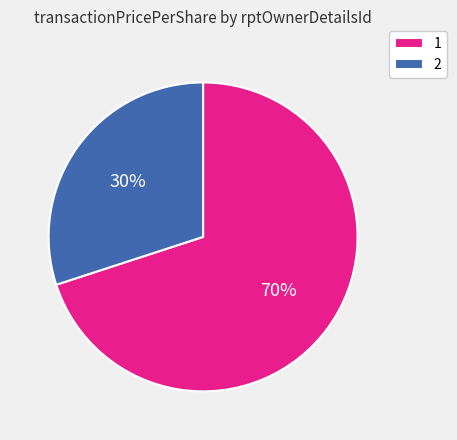

How many segments does this pie chart have?

2